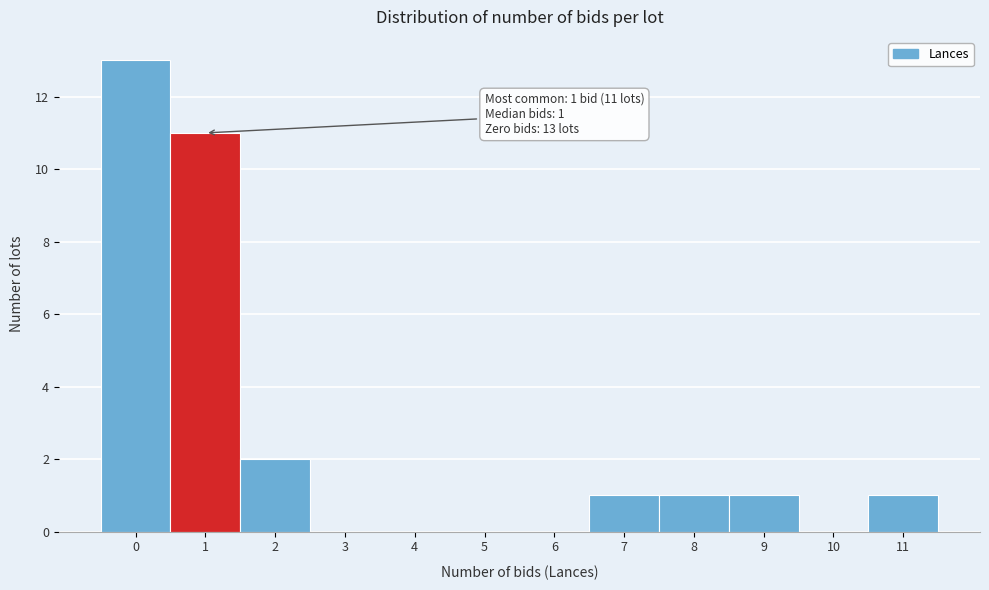

Which range on the x-axis has the tallest bar?

-0.5 to 0.5